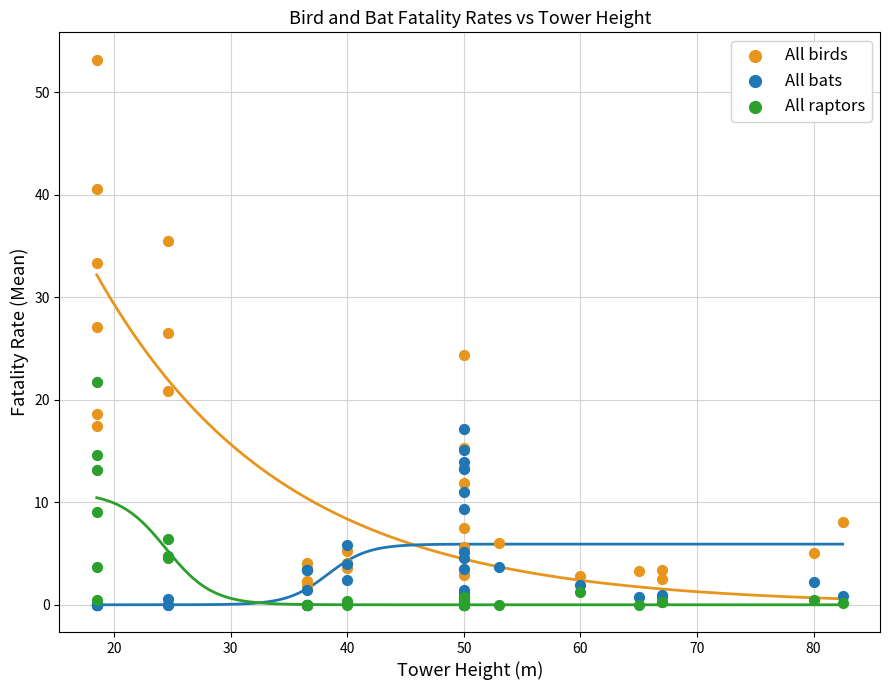

What are all the series names shown in the legend?

All birds, All bats, All raptors